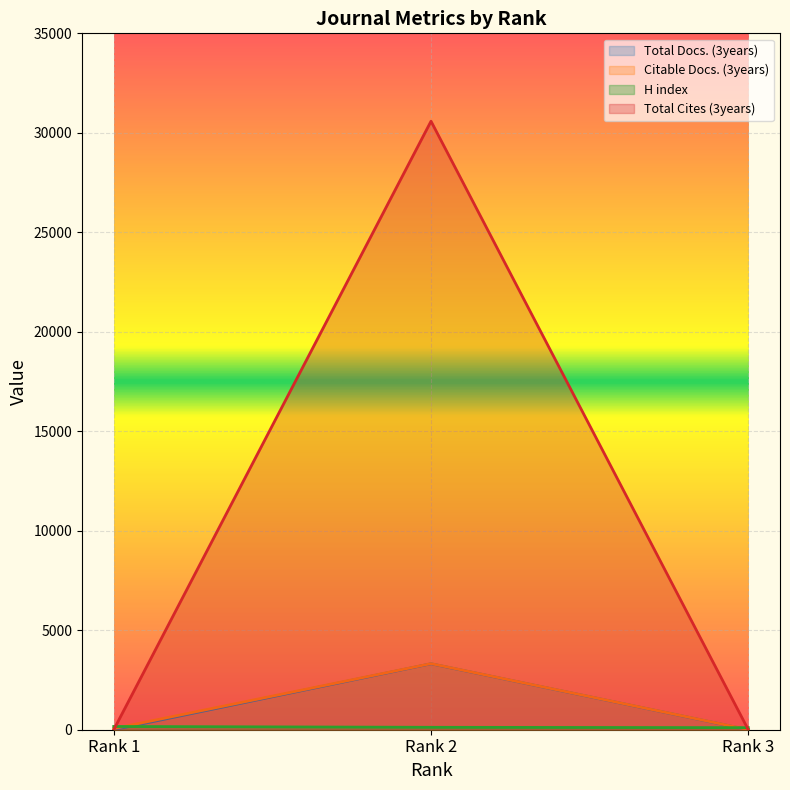

What are all the series names shown in the legend?

Total Docs. (3years), Total Cites (3years), Citable Docs. (3years), H index